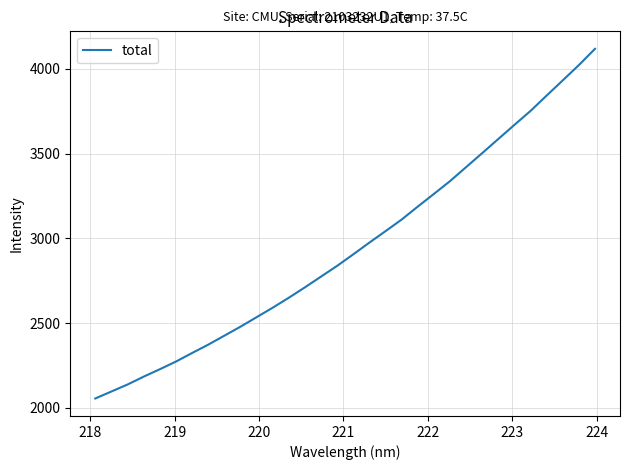

What is the difference between the maximum and minimum values?

2062.5